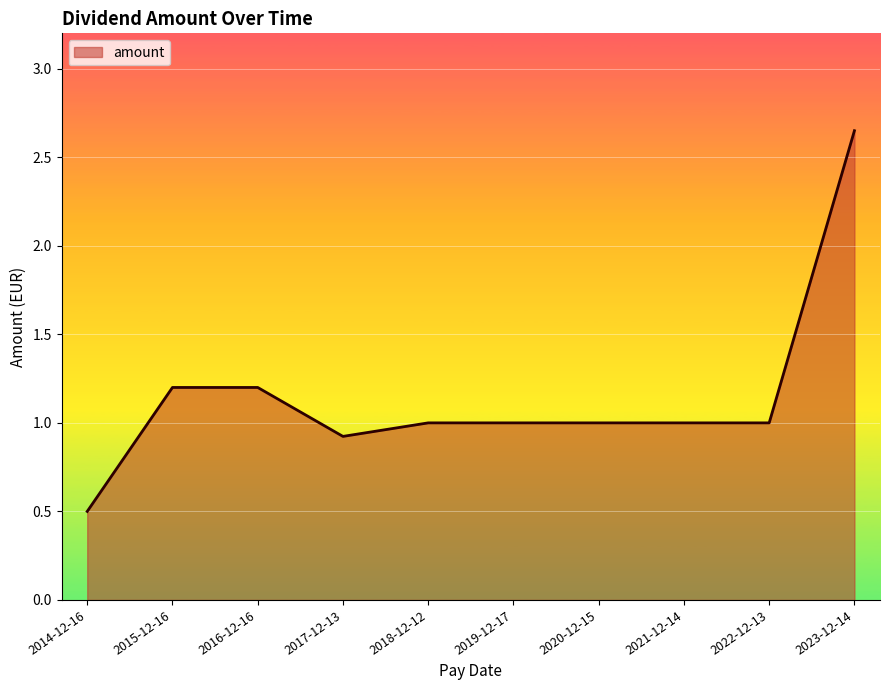

What is the smallest value displayed?

0.5